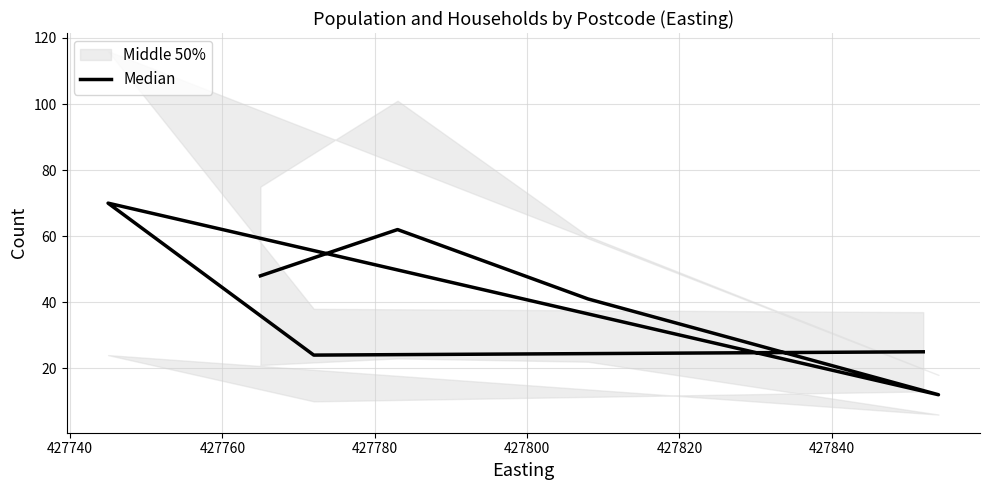

How many lines are shown in the chart?

1